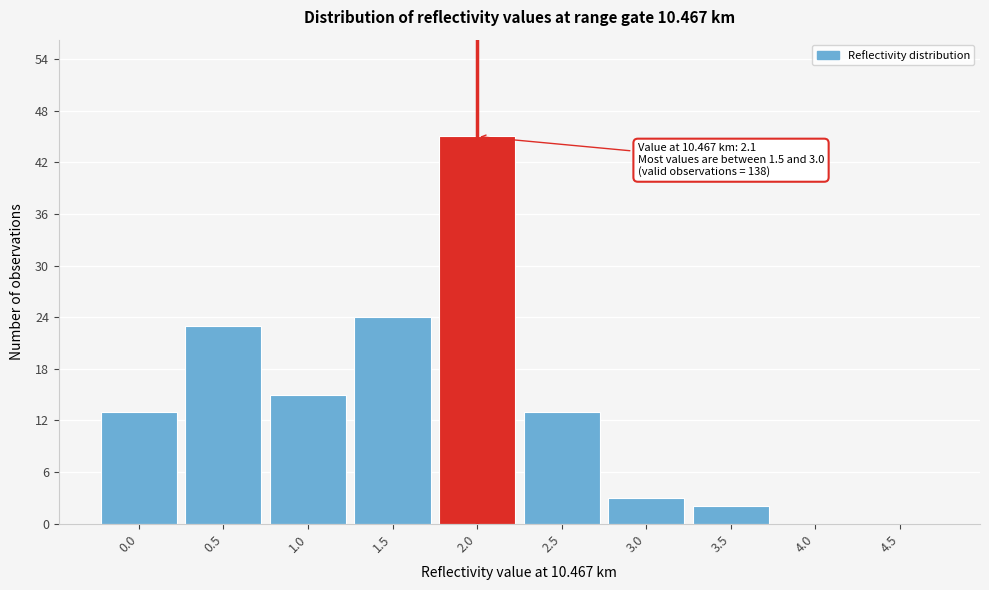

Reading left to right, extract all data points from this chart.

0.0=13	0.5=23	1.0=15	1.5=24	2.0=45	2.5=13	3.0=3	3.5=2	4.0=0	4.5=0